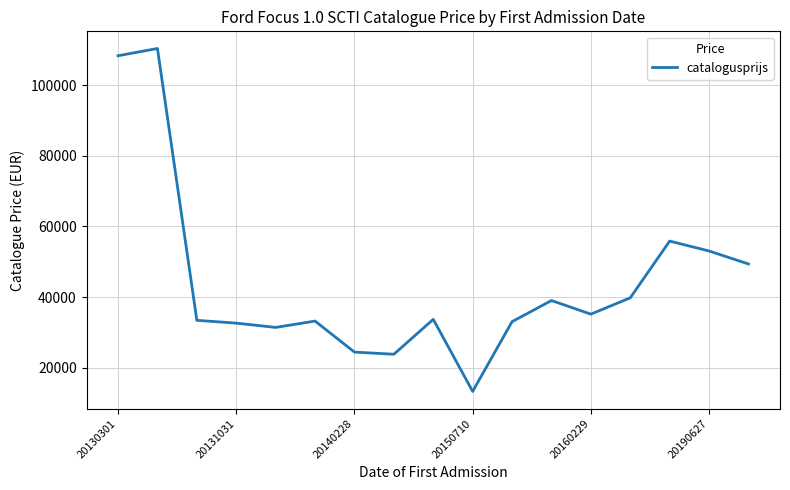

What is the minimum value shown in the chart?

13251